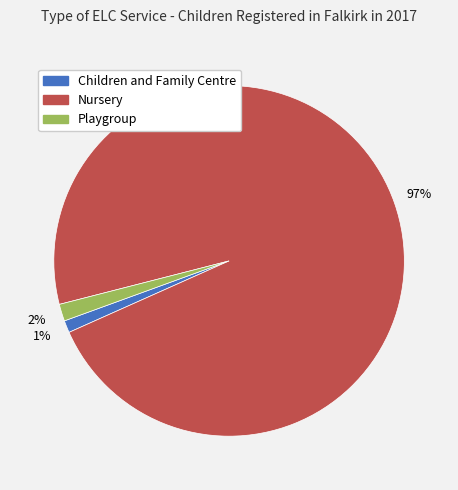

Does Playgroup represent more than half of the total?

No